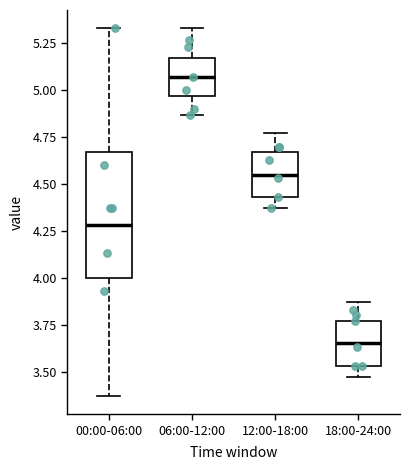

Reading left to right, read every box against the y-axis: the position of its median line, the range the box covers, and the ends of its whiskers. The values are not printed on the chart, so give them approximately, as read against the axis.

00:00-06:00: median 4.30, box 4.00 to 4.65, whiskers 3.35 to 5.35
06:00-12:00: median 5.05, box 4.95 to 5.15, whiskers 4.85 to 5.35
12:00-18:00: median 4.55, box 4.45 to 4.65, whiskers 4.35 to 4.75
18:00-24:00: median 3.65, box 3.55 to 3.75, whiskers 3.45 to 3.85